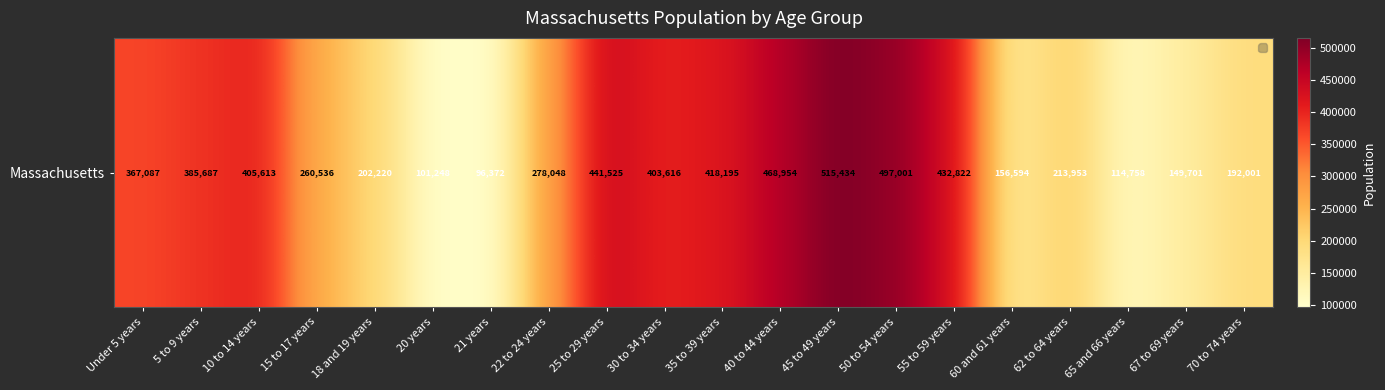

How many data points are less than 367087?

10